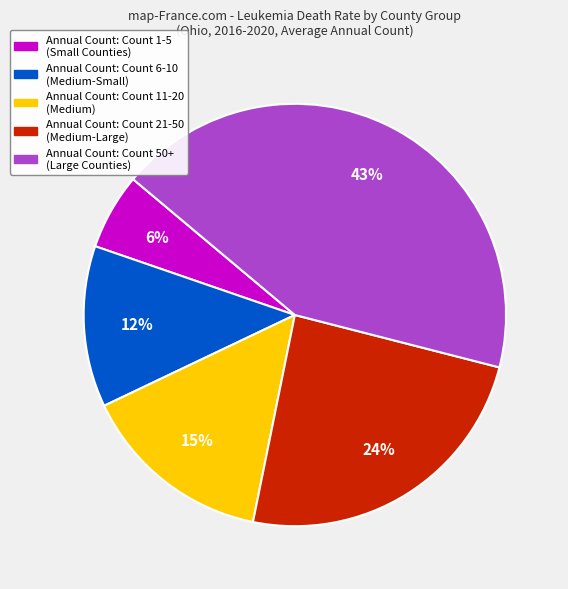

Is there a majority slice in this chart?

No